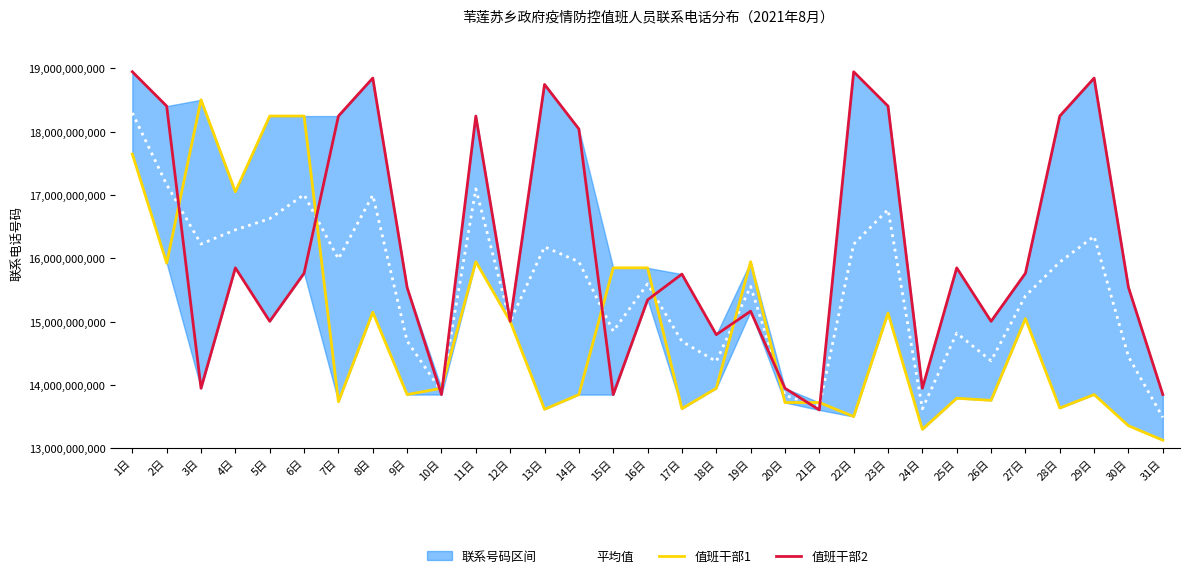

Is it true that 值班干部2 equals 20222100949.5 at 10日?

False